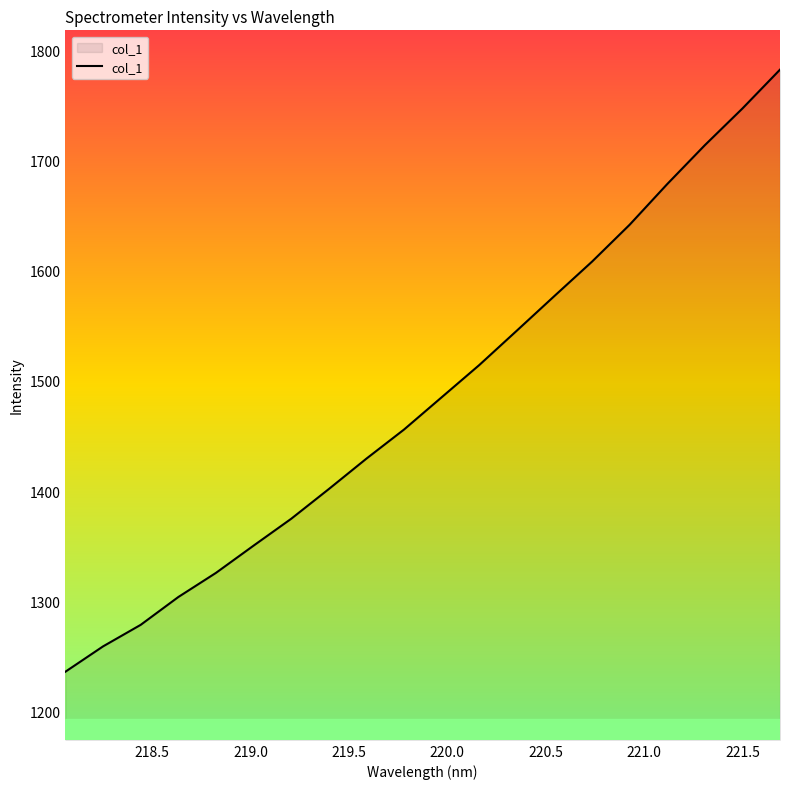

What is the difference between the maximum and minimum values?

546.1